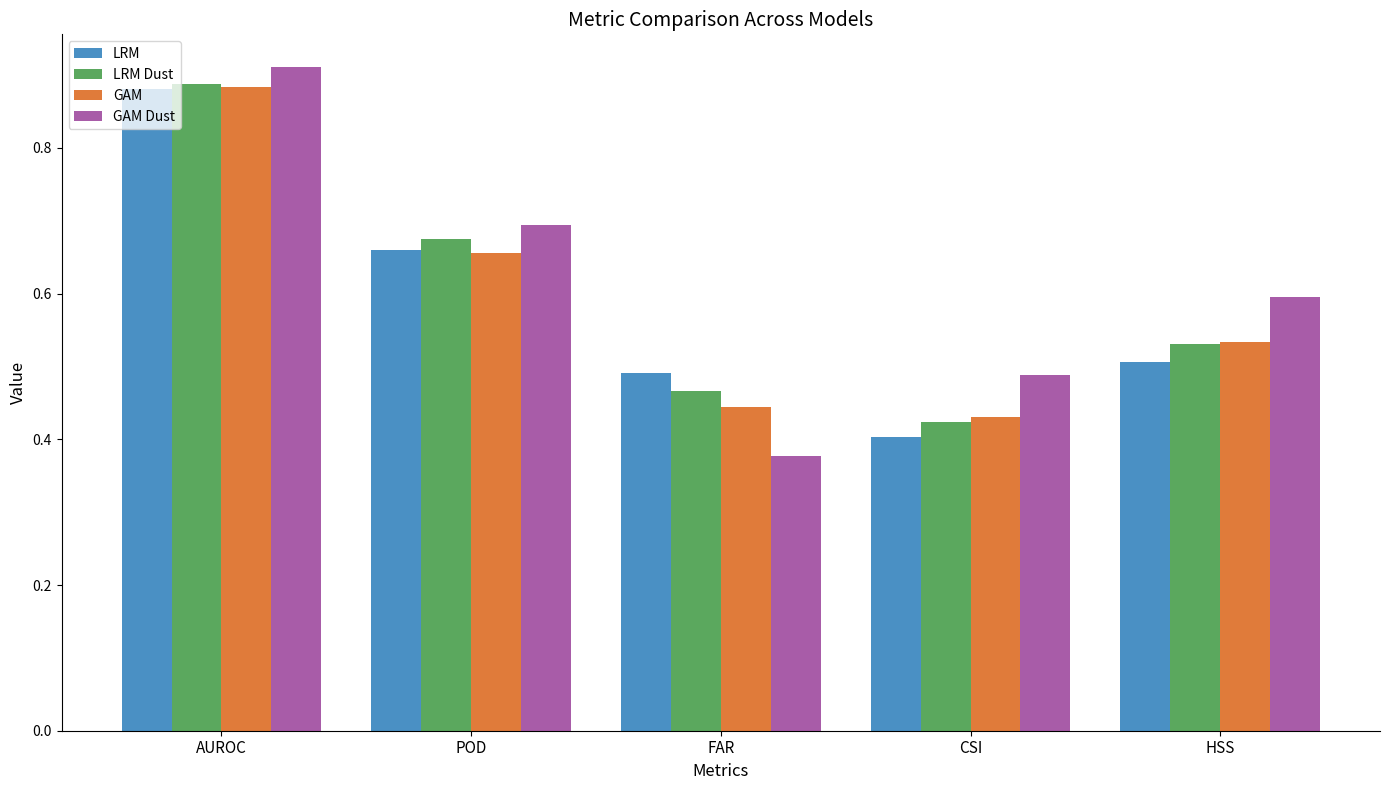

Which series has the largest total across all categories?

GAM Dust